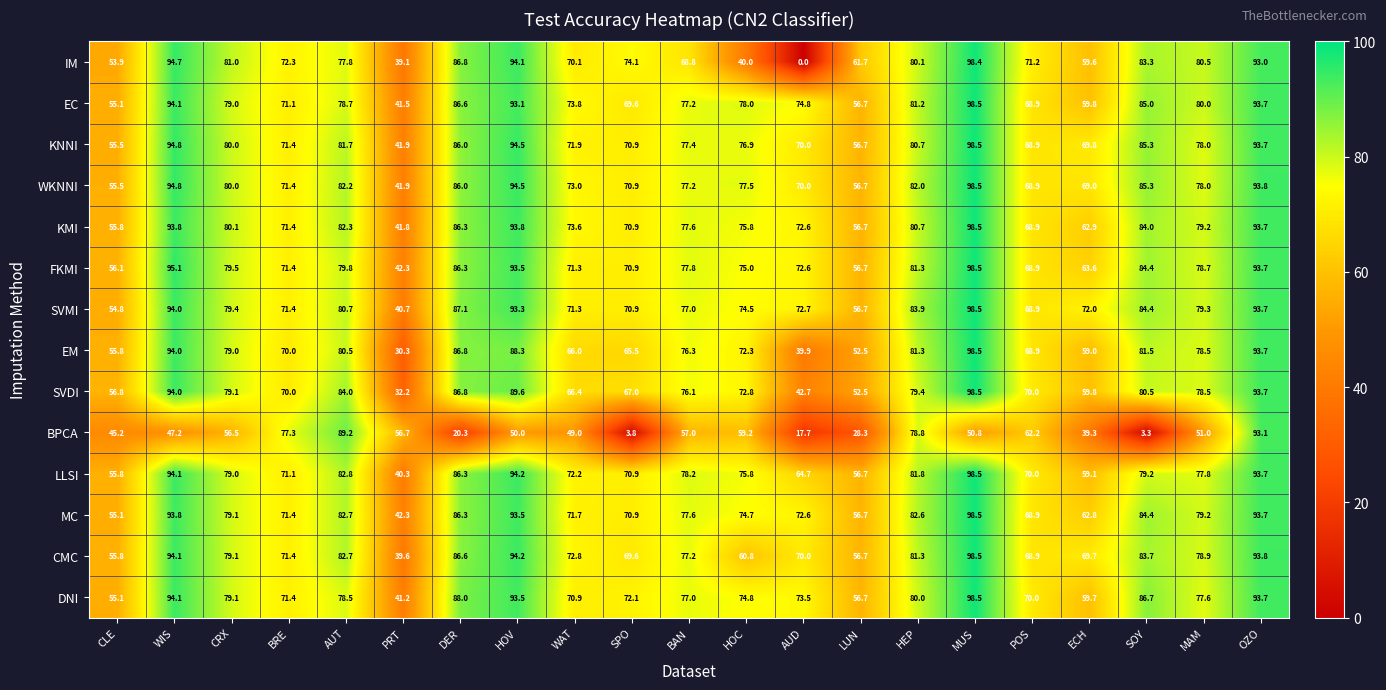

What is the difference between the WKNNI values at PRT and DER?

44.1